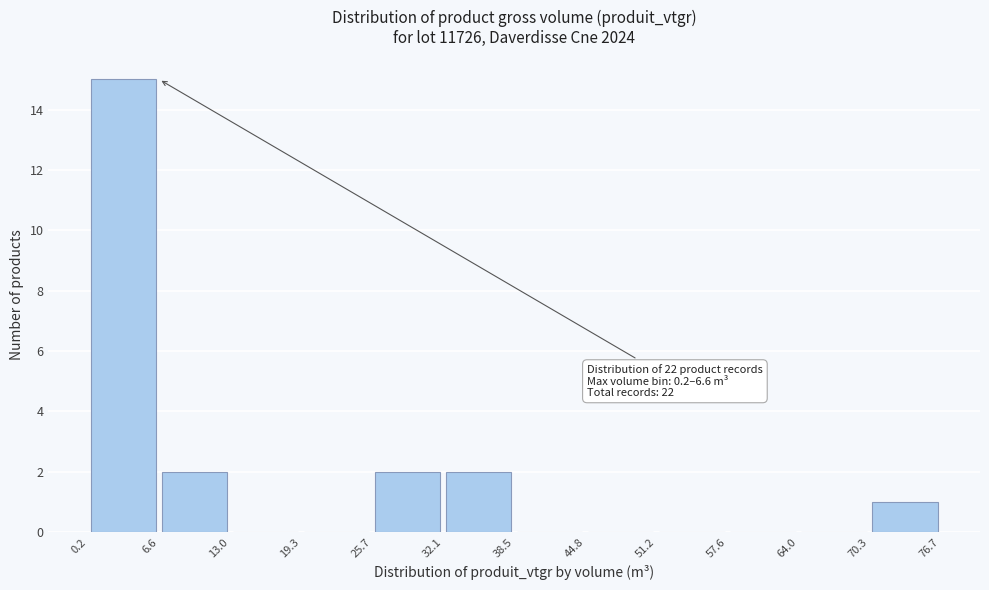

Which range on the x-axis has the tallest bar?

0.2 to 6.6